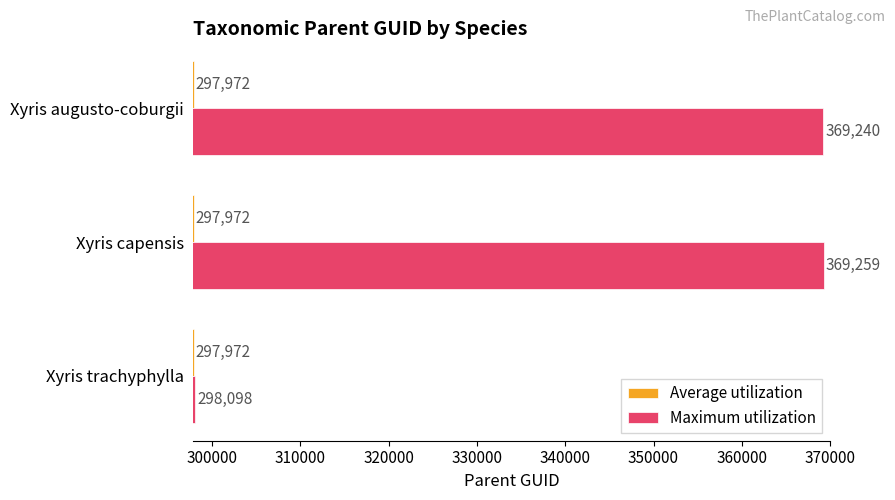

What is the approximate value of Maximum utilization at Xyris augusto-coburgii?

369240